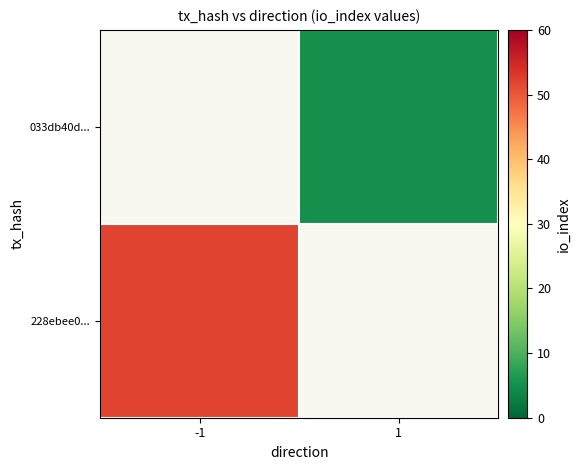

Is the value of 033db40d... at 1 greater than the value of 228ebee0... at 1?

No